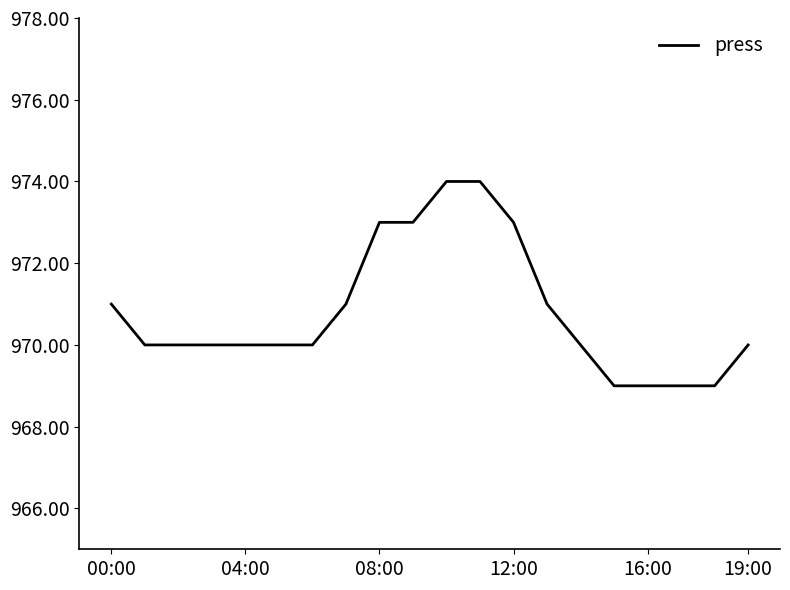

What is the maximum value shown in the chart?

974